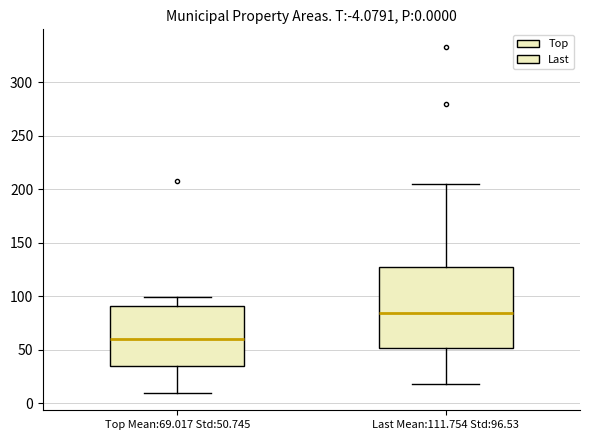

Which box has the highest median line?

Last Mean:111.754 Std:96.53